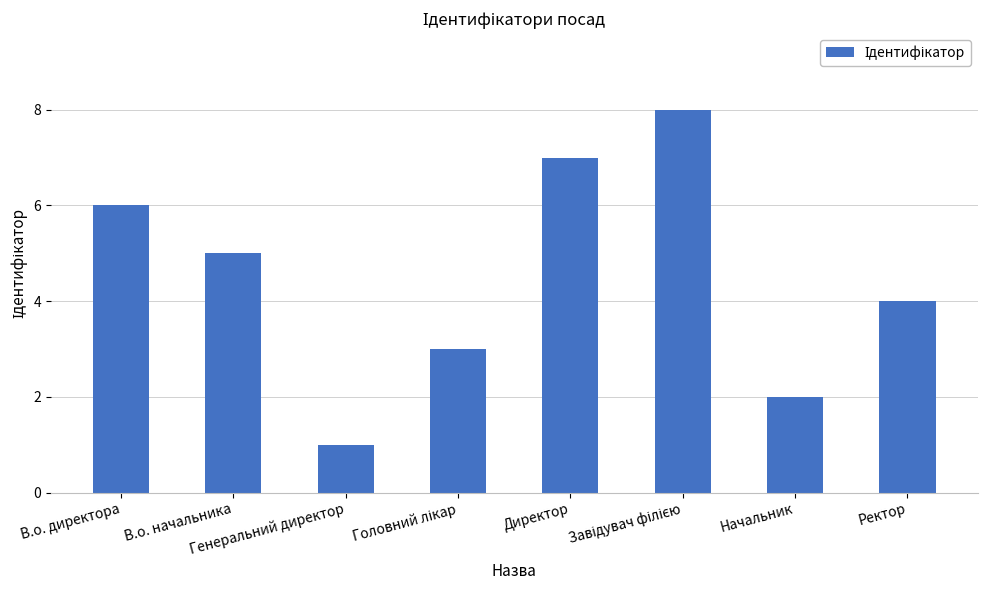

What is the difference between the second highest and second lowest values?

5